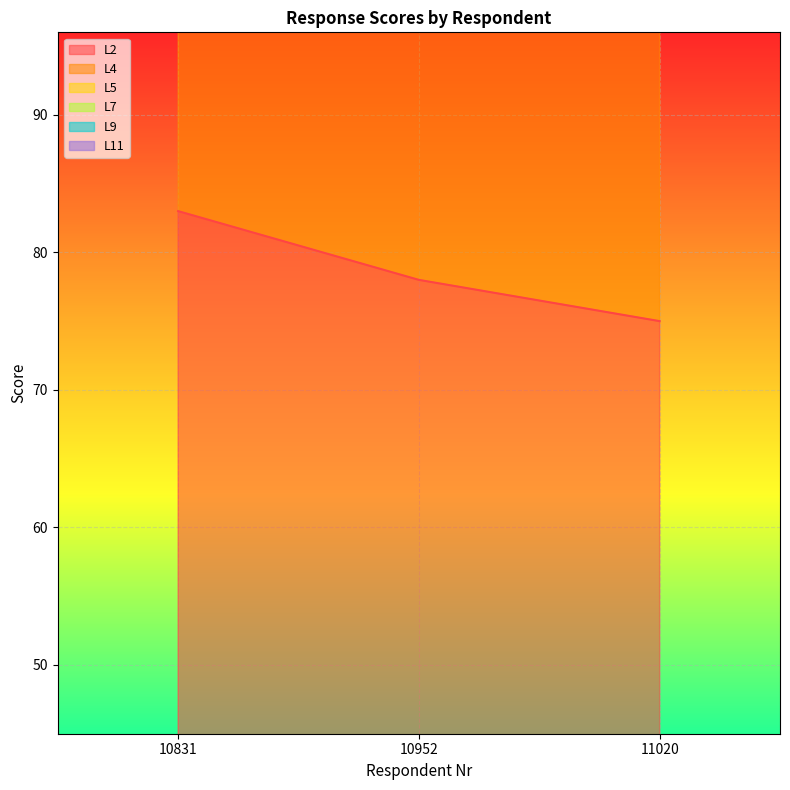

Is the value of L5 at 10952 greater than the value of L2 at 10831?

Yes